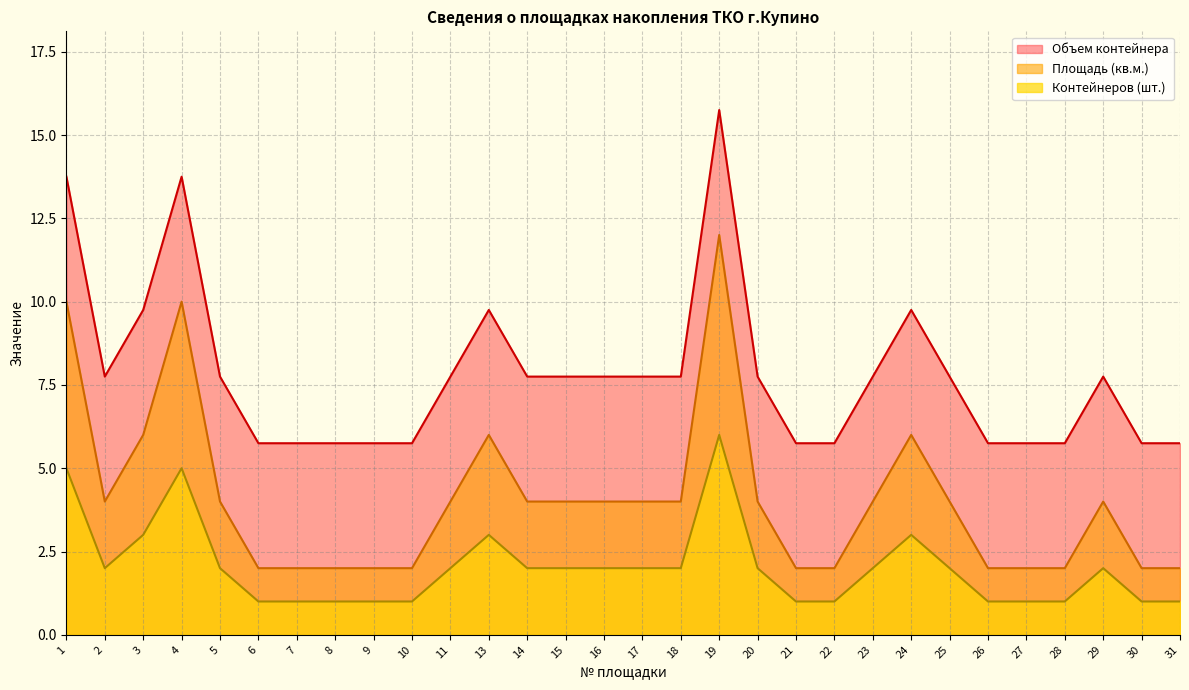

List the series in order of their overall mean, lowest first.

Контейнеров (шт.), Площадь (кв.м.), Объем контейнера